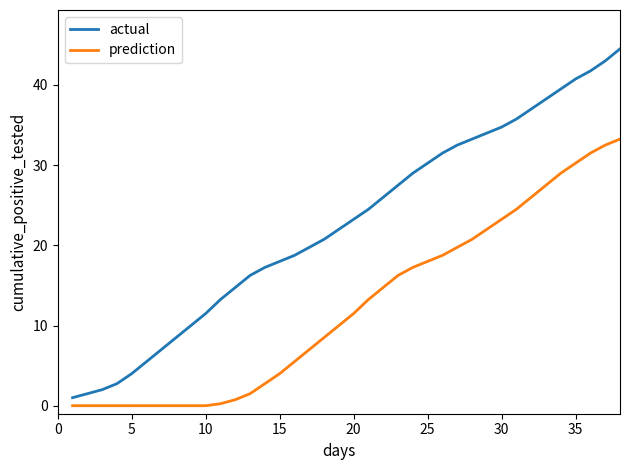

Which series has the largest range (max minus min)?

actual